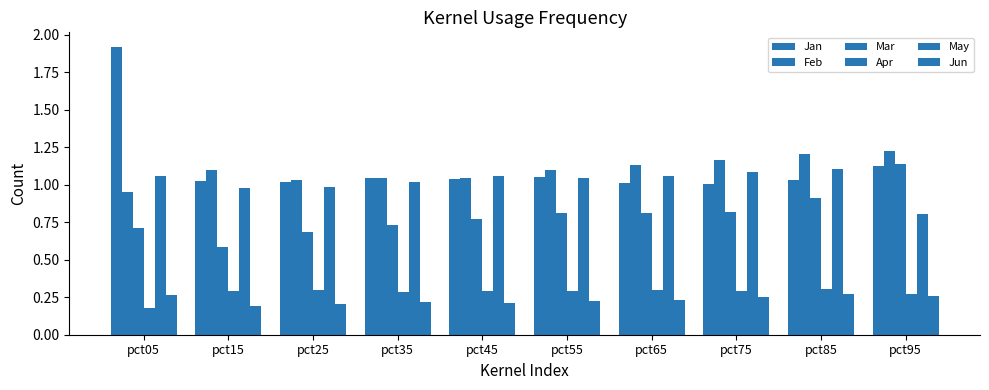

How many bars are there in total?

60